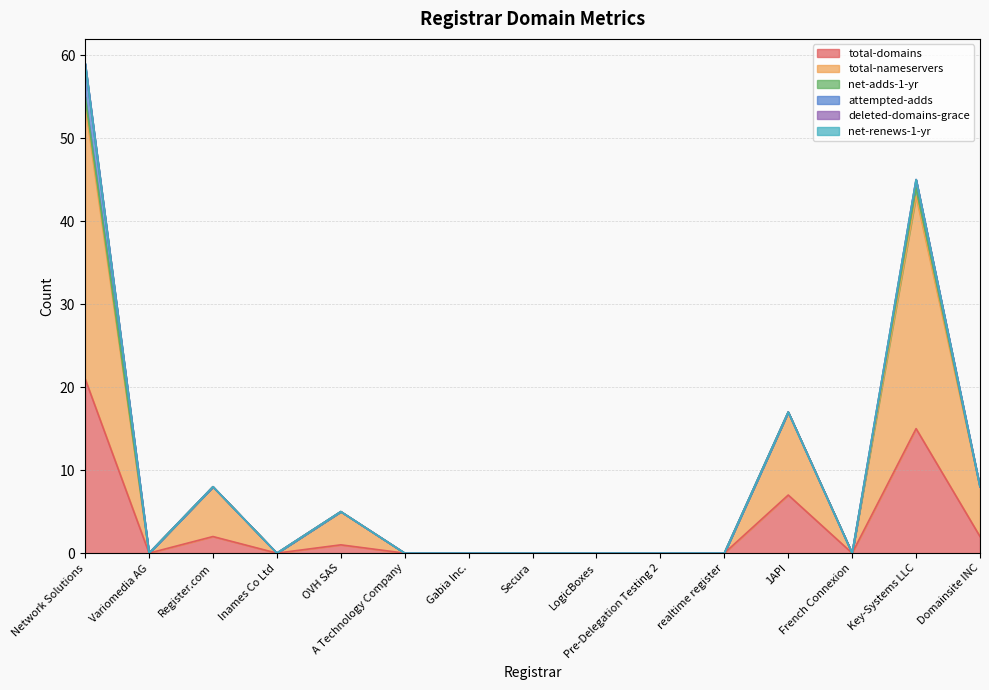

Which has a higher value, Gabia Inc. or 1API?

1API